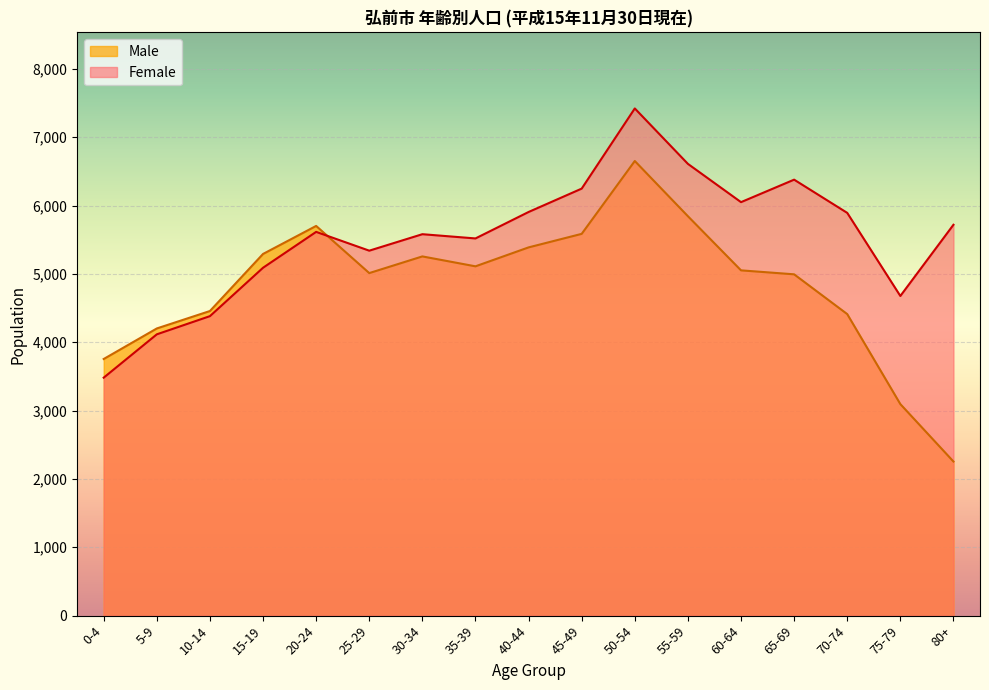

What is the difference between the second highest and minimum values in the Female series?

3128